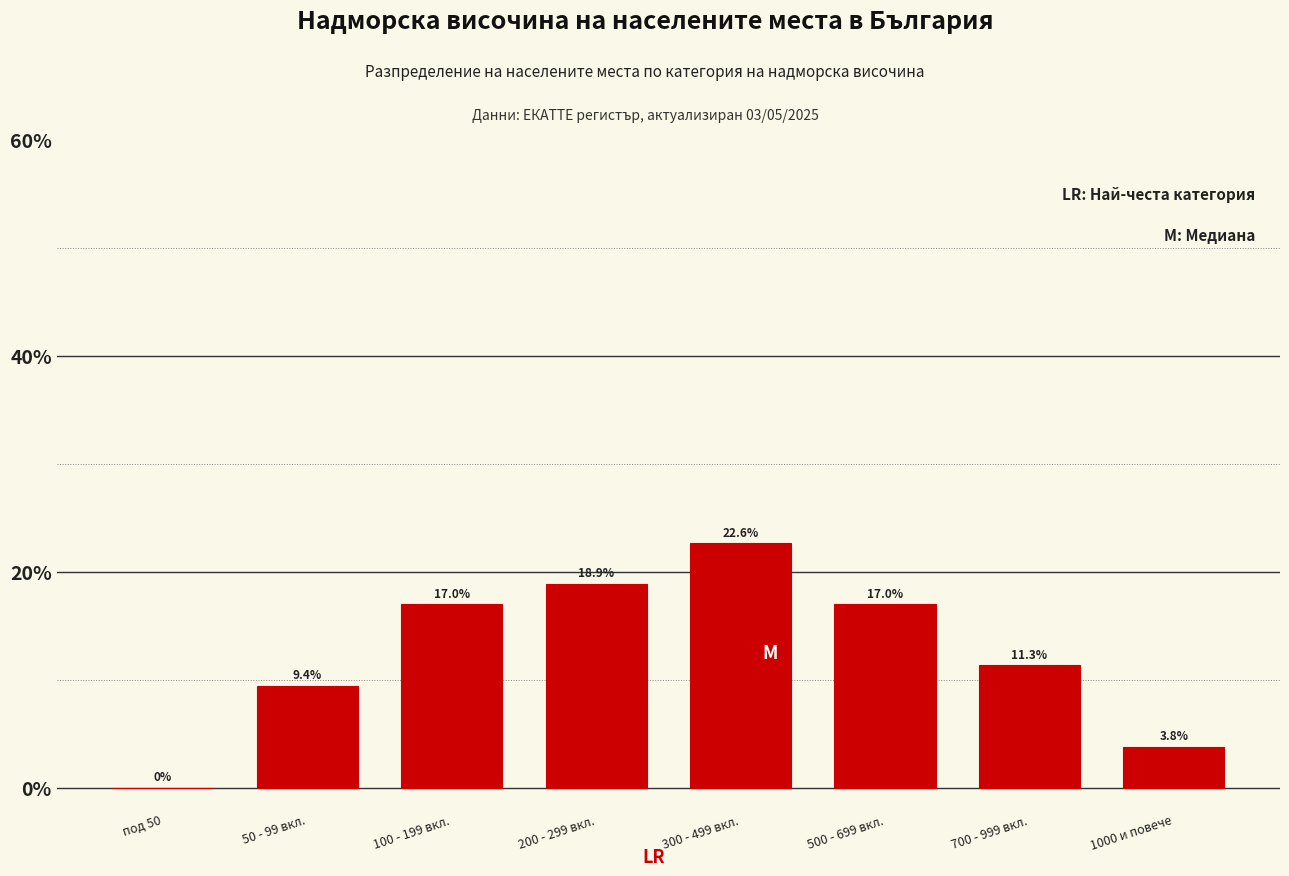

Reading left to right, transcribe all the data shown in this chart.

под 50=0.0	50 - 99 вкл.=9.4	100 - 199 вкл.=17.0	200 - 299 вкл.=18.9	300 - 499 вкл.=22.6	500 - 699 вкл.=17.0	700 - 999 вкл.=11.3	1000 и повече=3.8